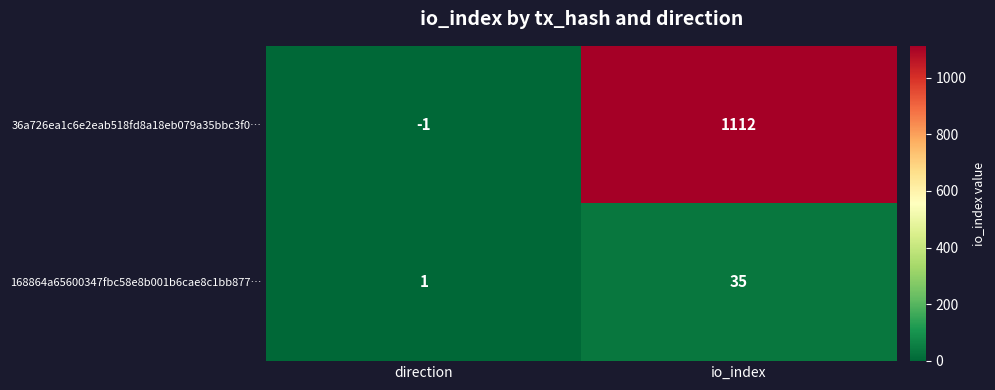

Count the number of data series in this chart.

2